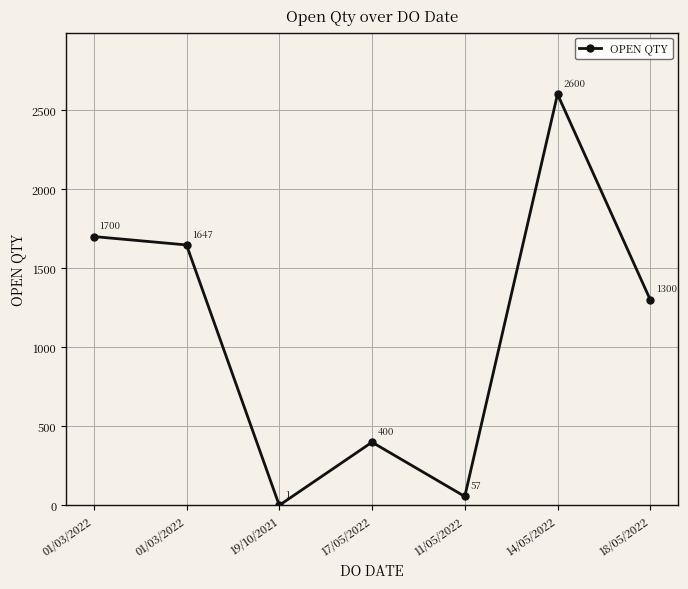

How many values are below 1300?

3